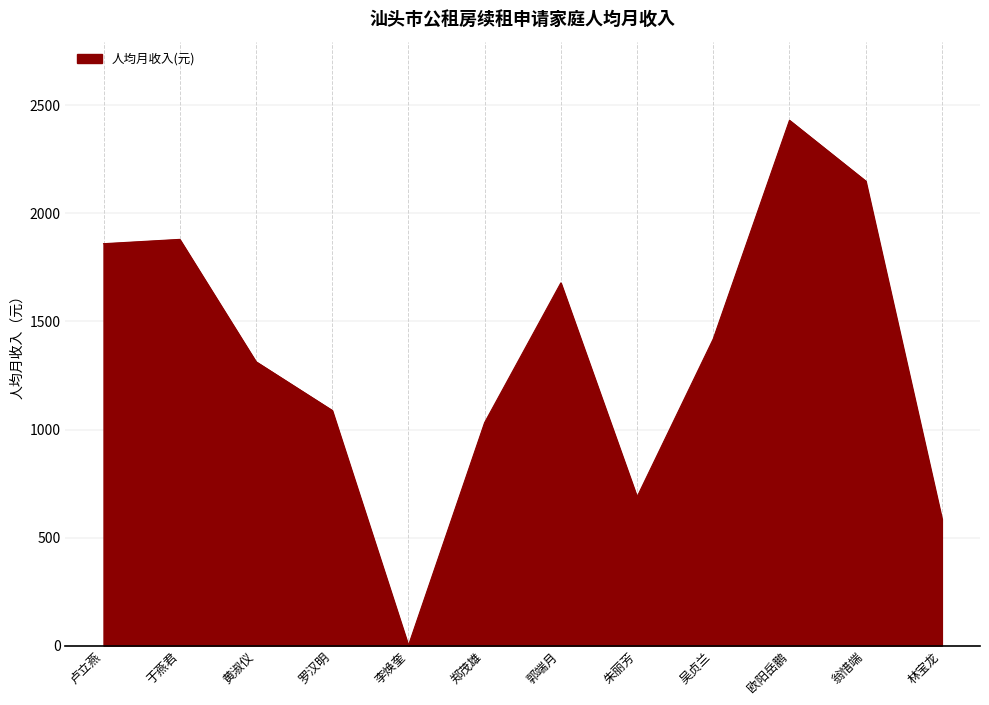

Is it true that the value at 翁惜端 is 2150.0?

True